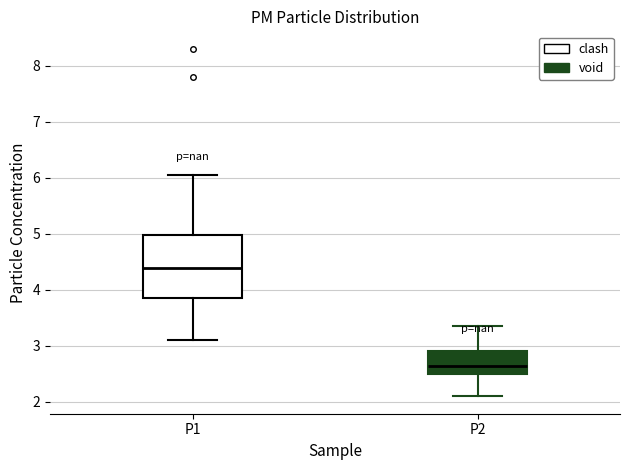

Where is the upper edge of the box for P2 on the y-axis? The values are not printed on the chart, so give them approximately, as read against the axis.

2.9